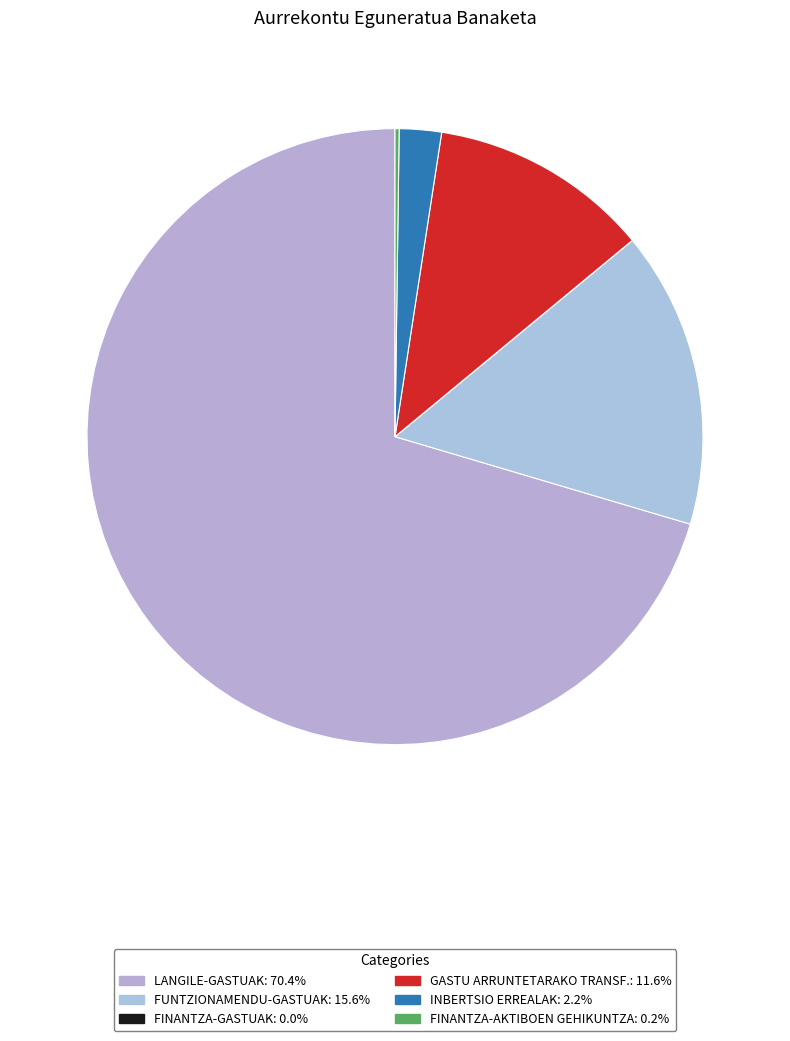

To the nearest percent, what is the difference between the FINANTZA-GASTUAK and FUNTZIONAMENDU-GASTUAK slice percentages?

16%